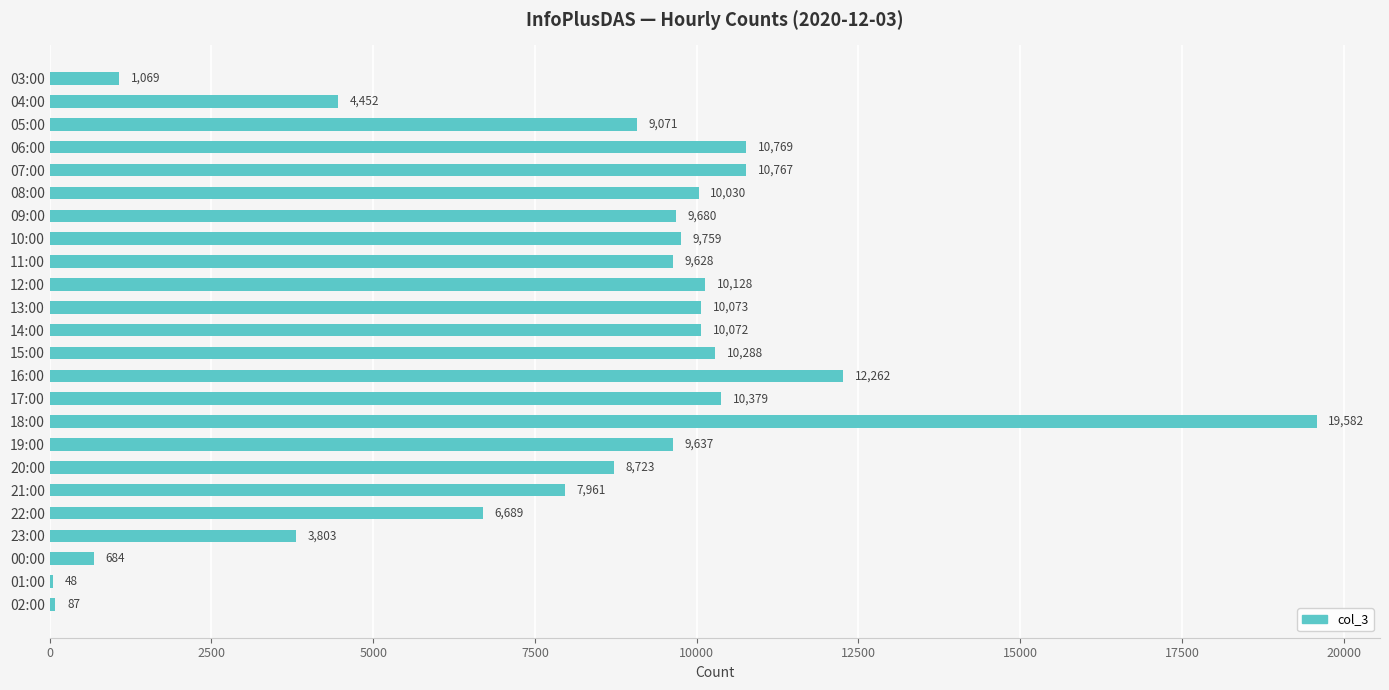

The value at 23:00 is 1562. True or false?

False